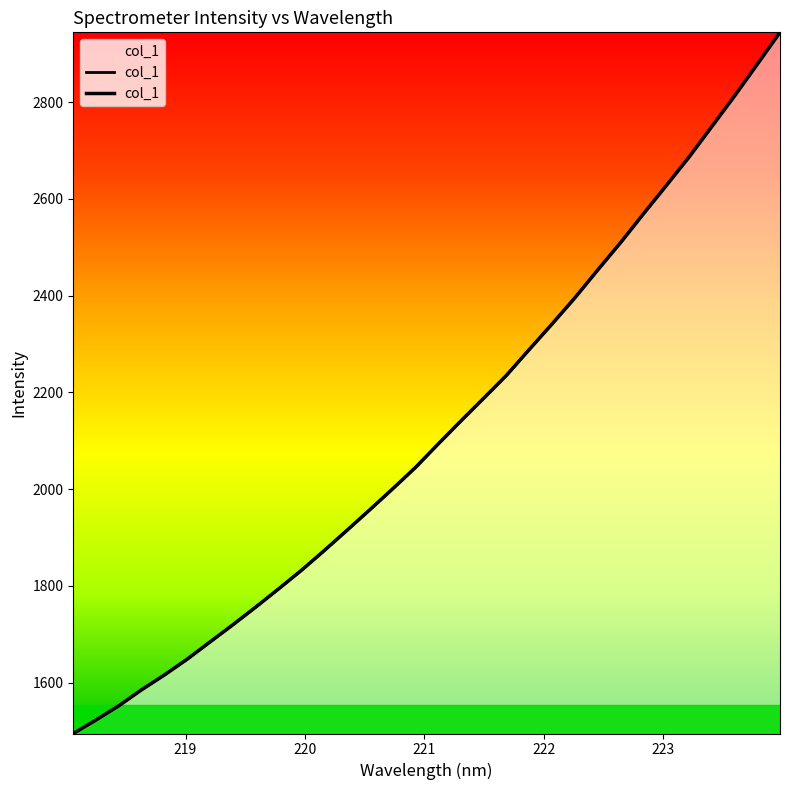

How many data points are above 2093?

16